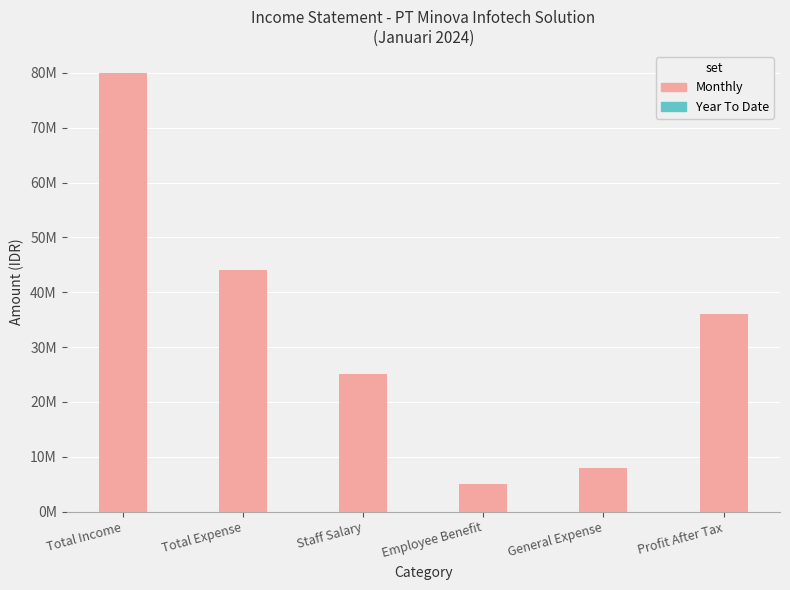

What is the difference between the Year To Date values at Total Income and Total Expense?

36000000